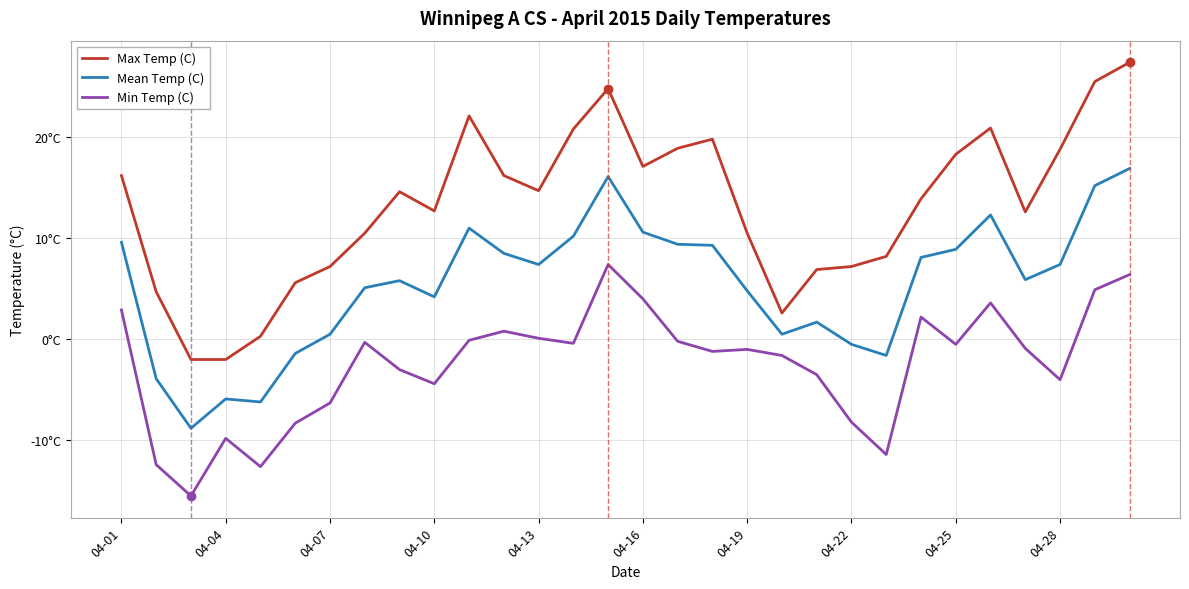

True or false: Mean Temp (C) and Min Temp (C) cross at least once.

False